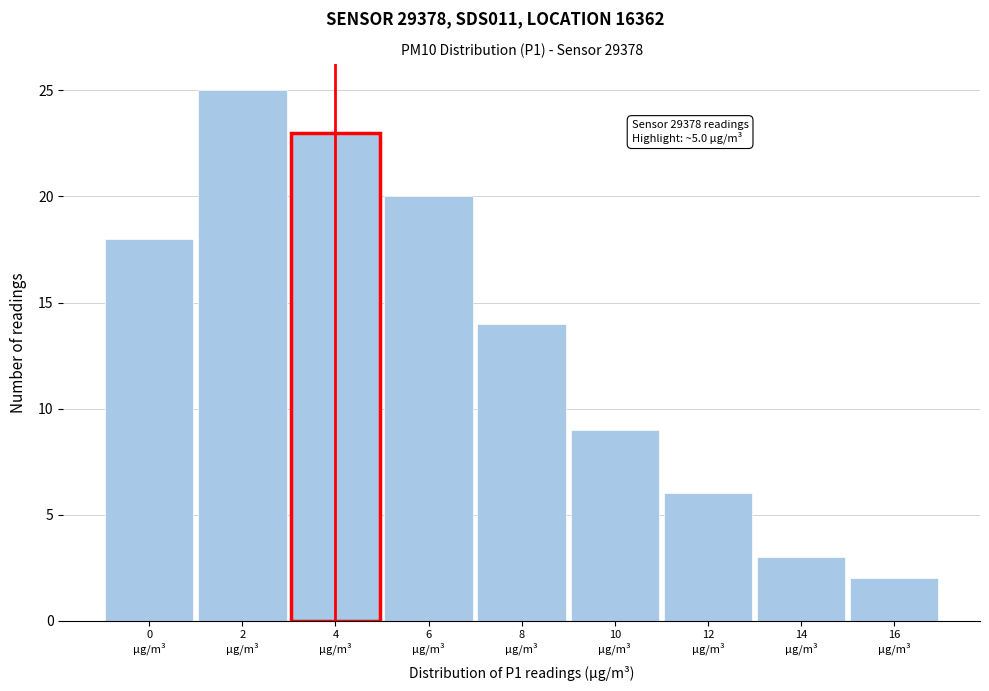

Reading left to right, list all the values displayed in this chart.

18	25	23	20	14	9	6	3	2